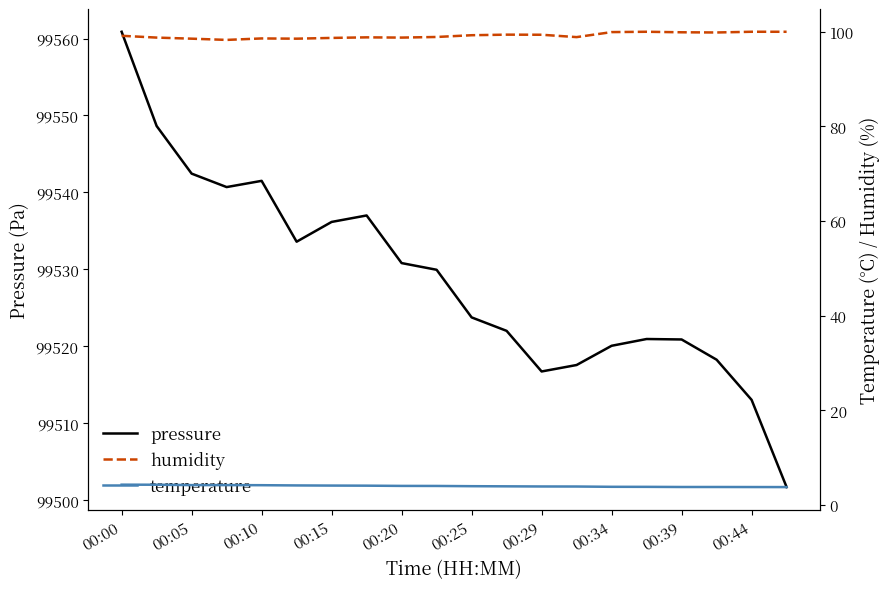

True or false: humidity and temperature cross at least once.

False